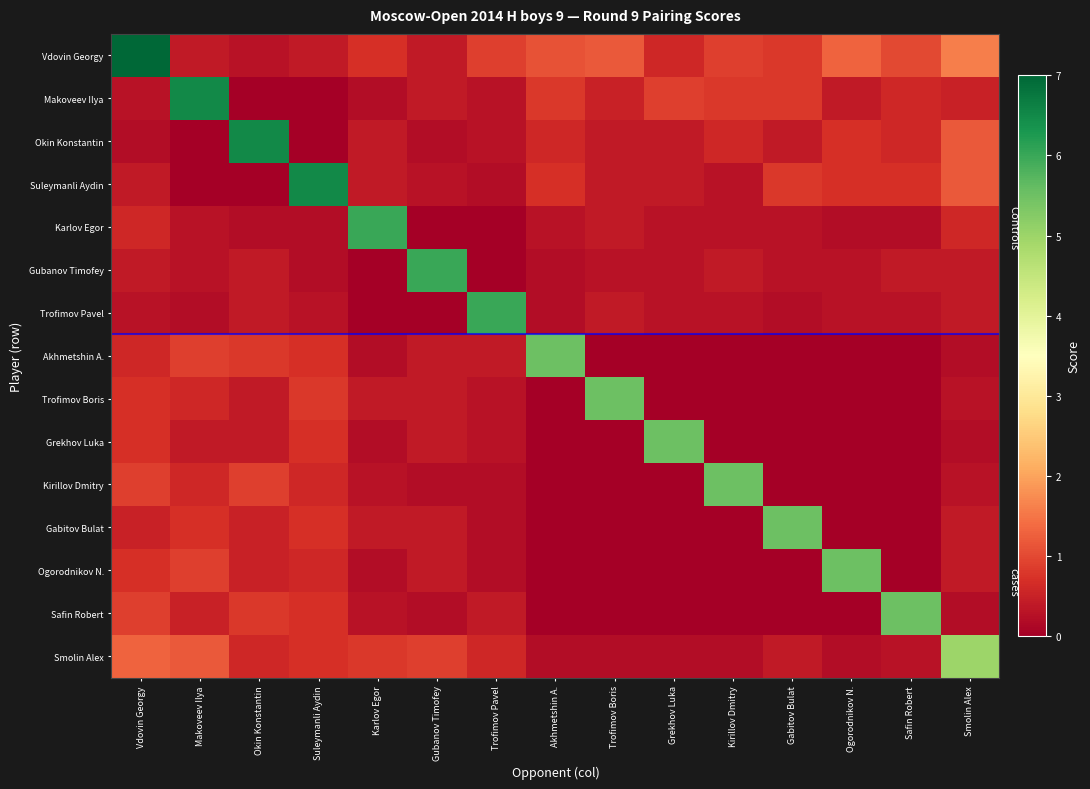

What is the difference between the highest and lowest values at Okin Konstantin?

6.5